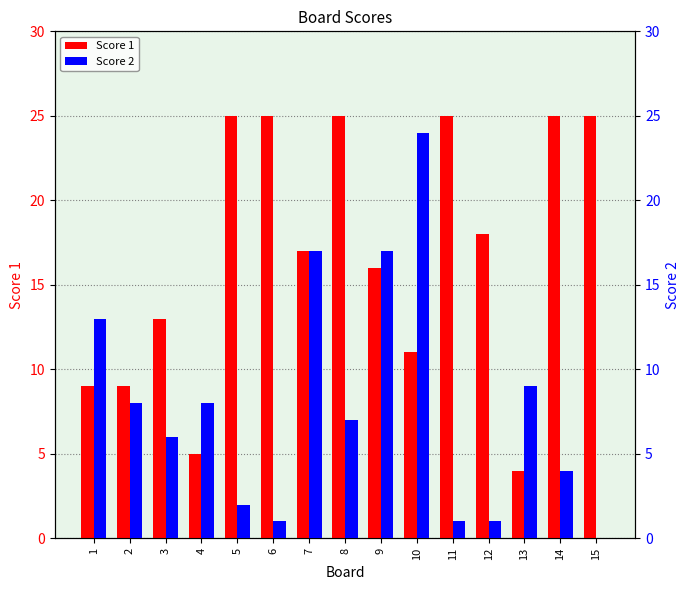

At which category is the sum across all series the highest?

10